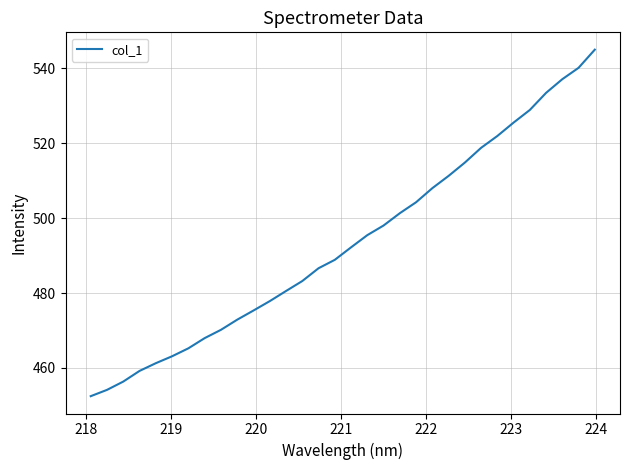

What is the smallest value displayed?

452.5